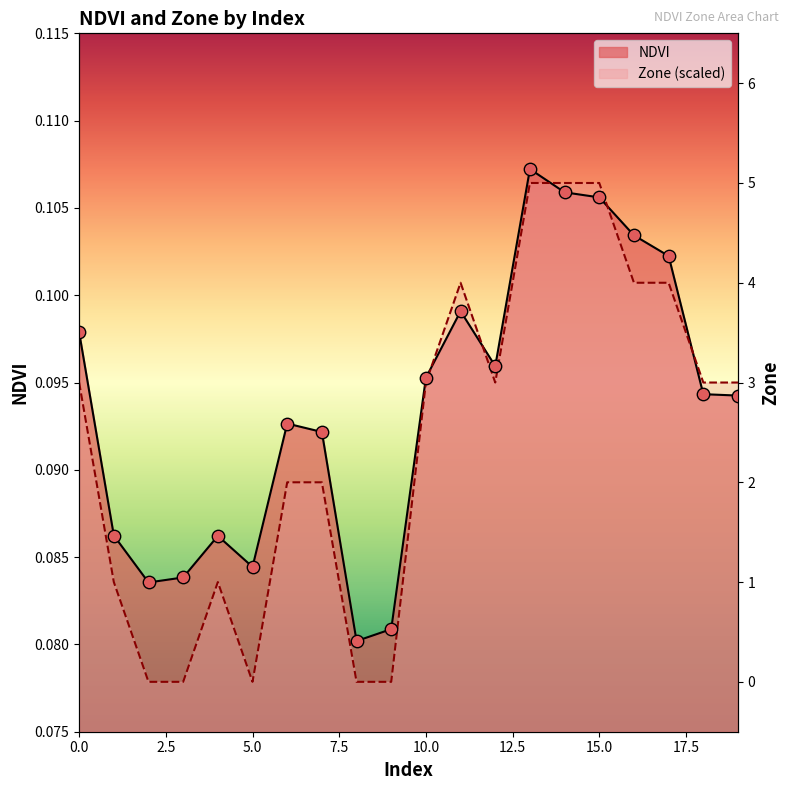

Which series reaches the minimum Y coordinate?

Zone